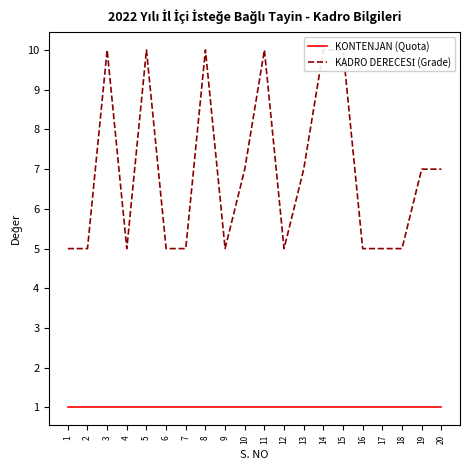

True or false: KONTENJAN (Quota) and KADRO DERECESİ (Grade) cross at least once.

False